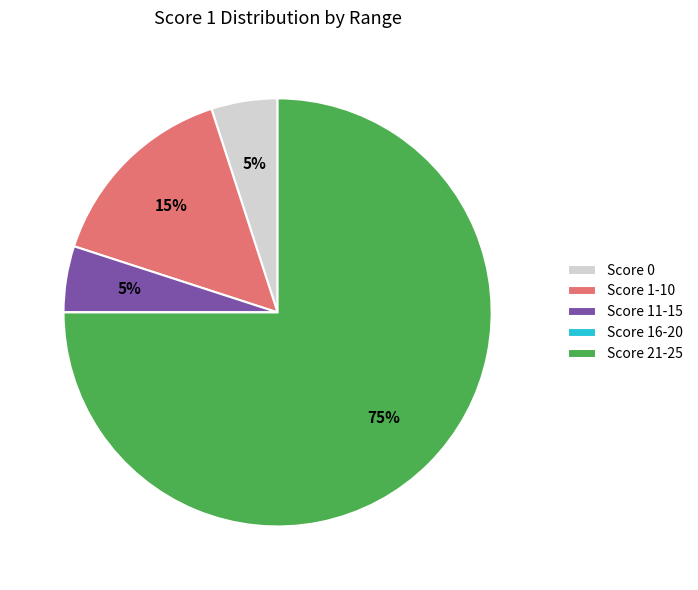

To the nearest percent, what percentage of the pie is Score 21-25?

75%